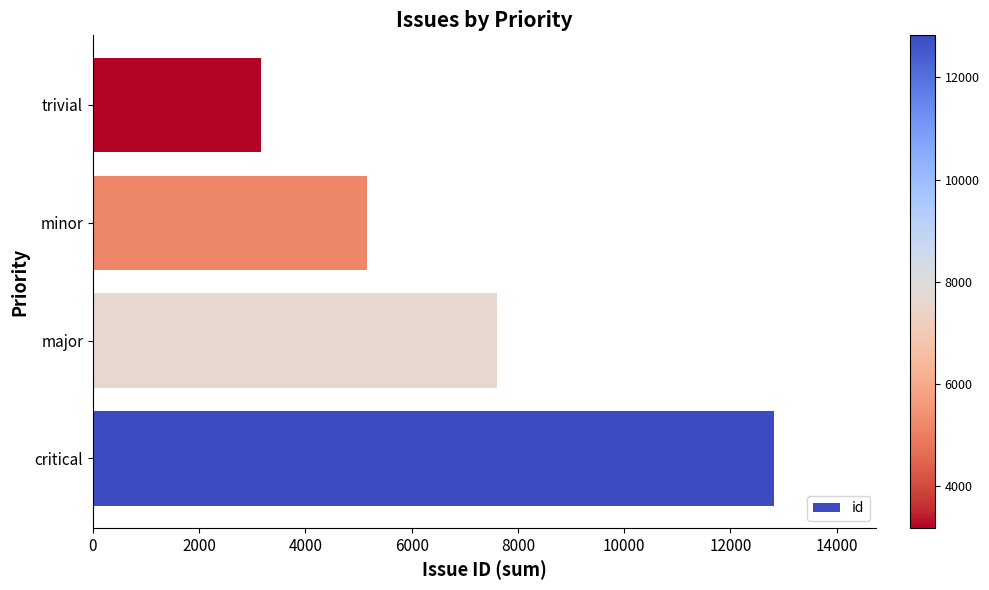

How many distinct data groups are displayed?

1